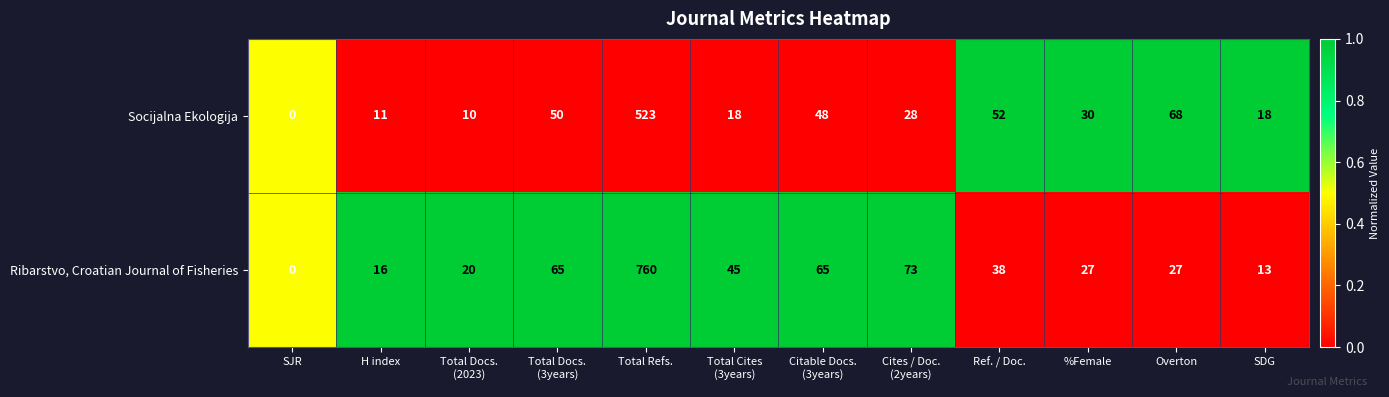

Rank the series at %Female from highest to lowest value.

Socijalna Ekologija, Ribarstvo, Croatian Journal of Fisheries